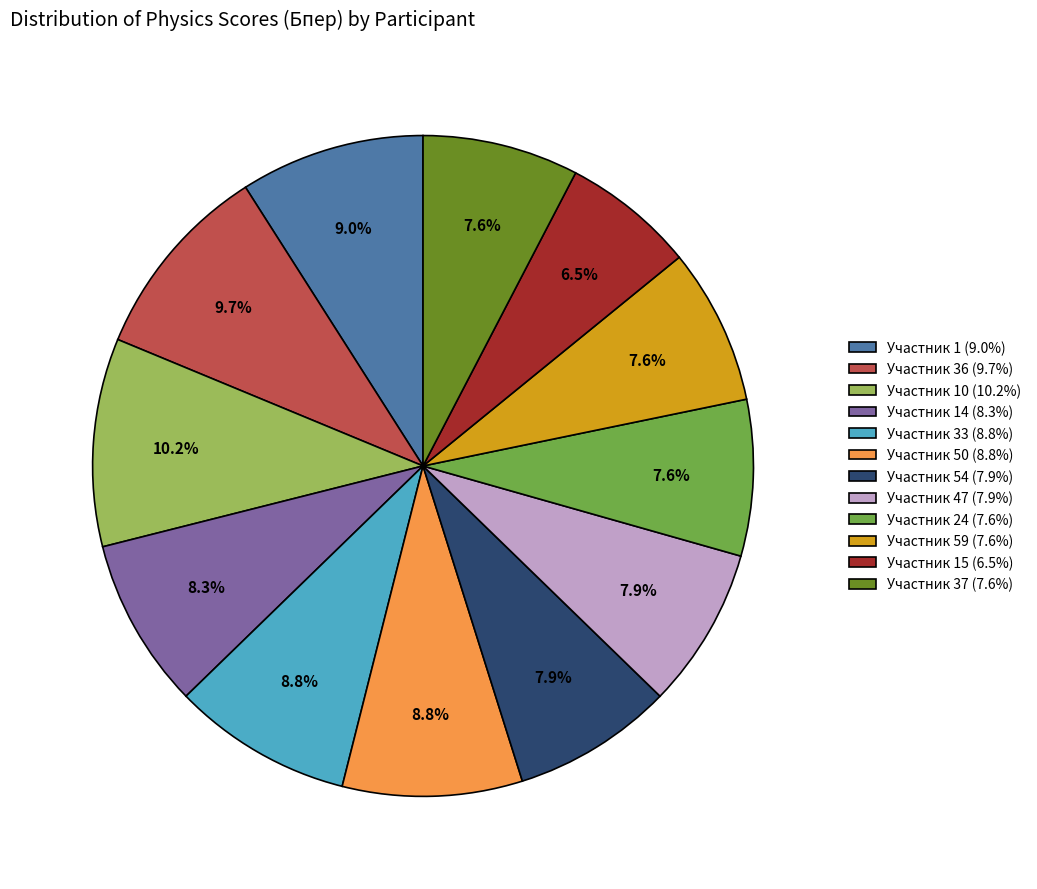

To the nearest percent, what is the average slice percentage?

8%